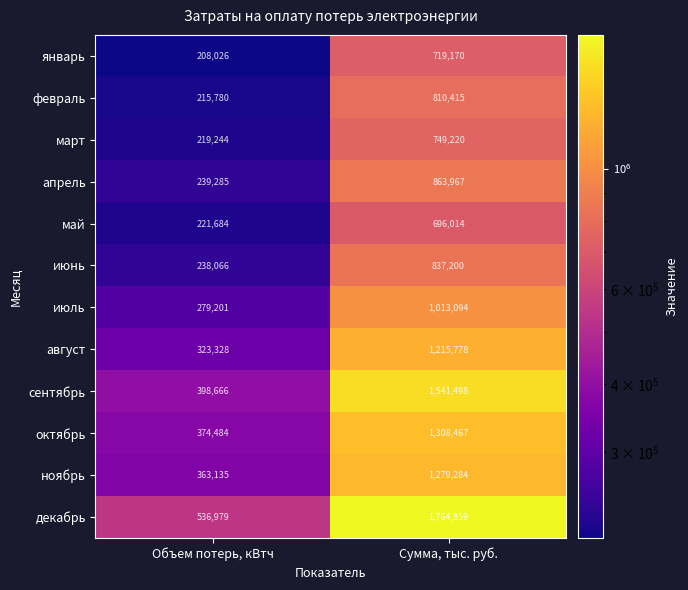

Which series changed the most between Объем потерь, кВтч and Сумма, тыс. руб.?

декабрь